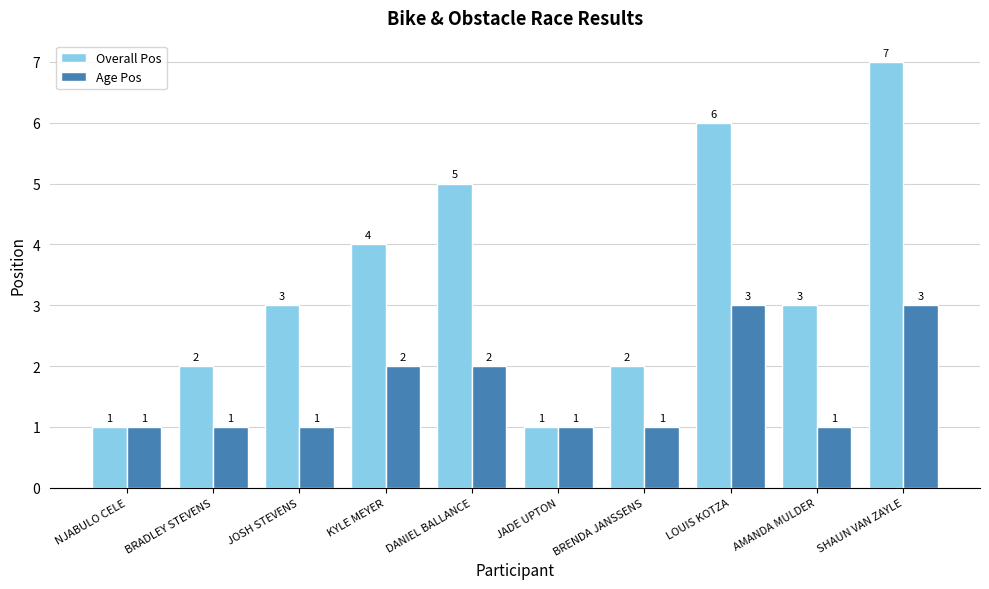

Which category has the highest value in the Overall Pos series?

SHAUN VAN ZAYLE